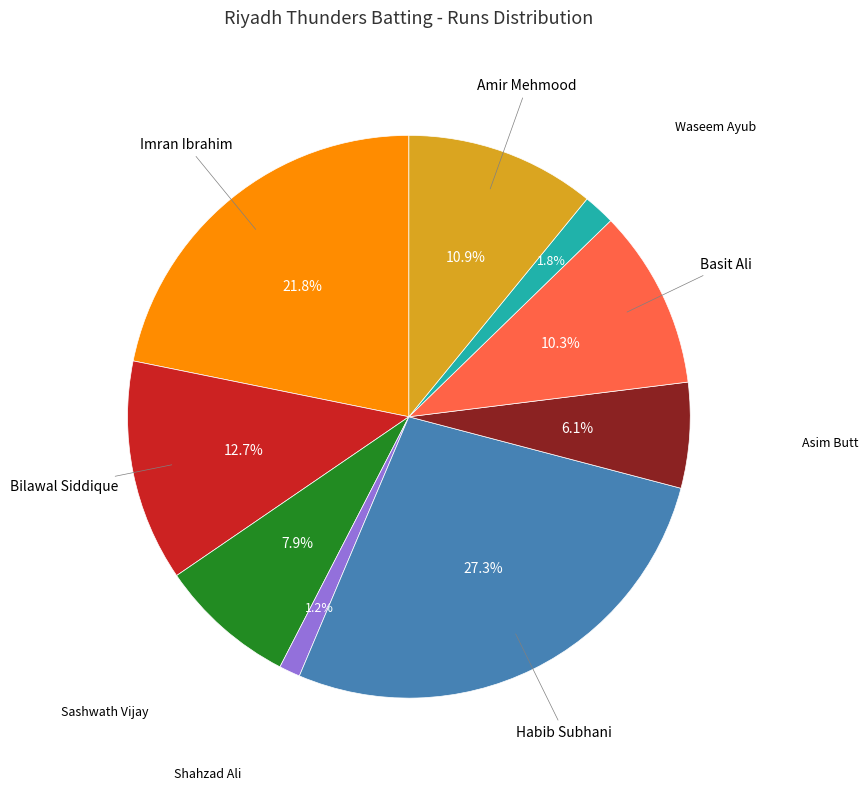

Is there any slice that represents more than half of the pie?

No